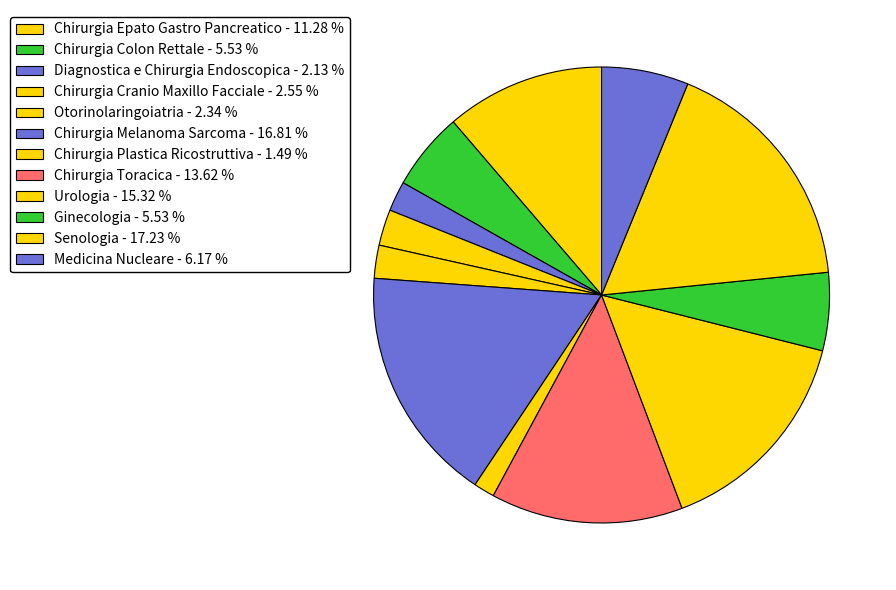

Which slice is the smallest?

Chirurgia Plastica Ricostruttiva